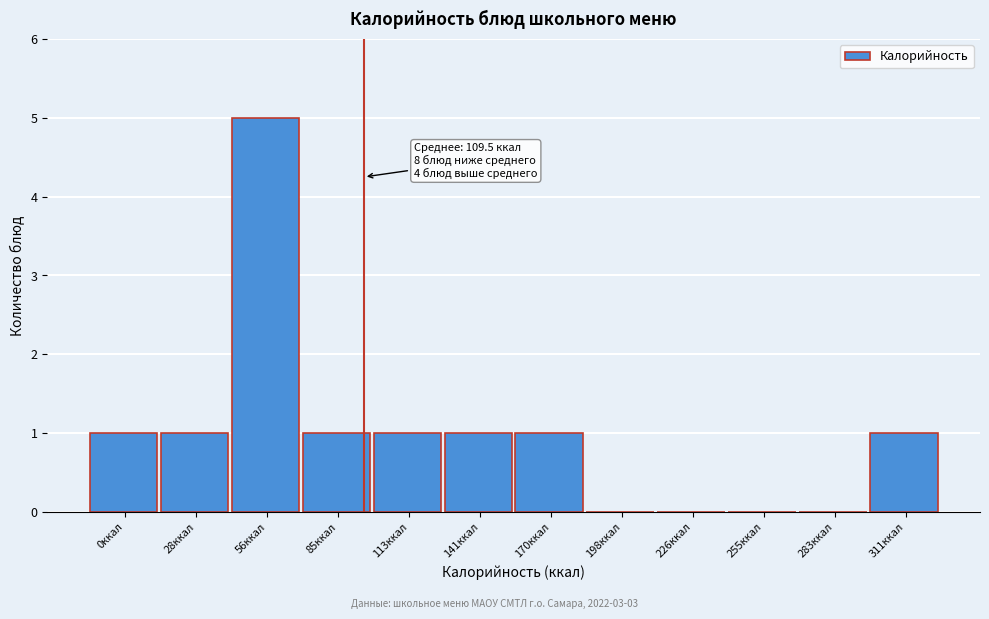

Reading left to right, transcribe all the data shown in this chart.

0ккал=1	28ккал=1	56ккал=5	85ккал=1	113ккал=1	141ккал=1	170ккал=1	198ккал=0	226ккал=0	255ккал=0	283ккал=0	311ккал=1